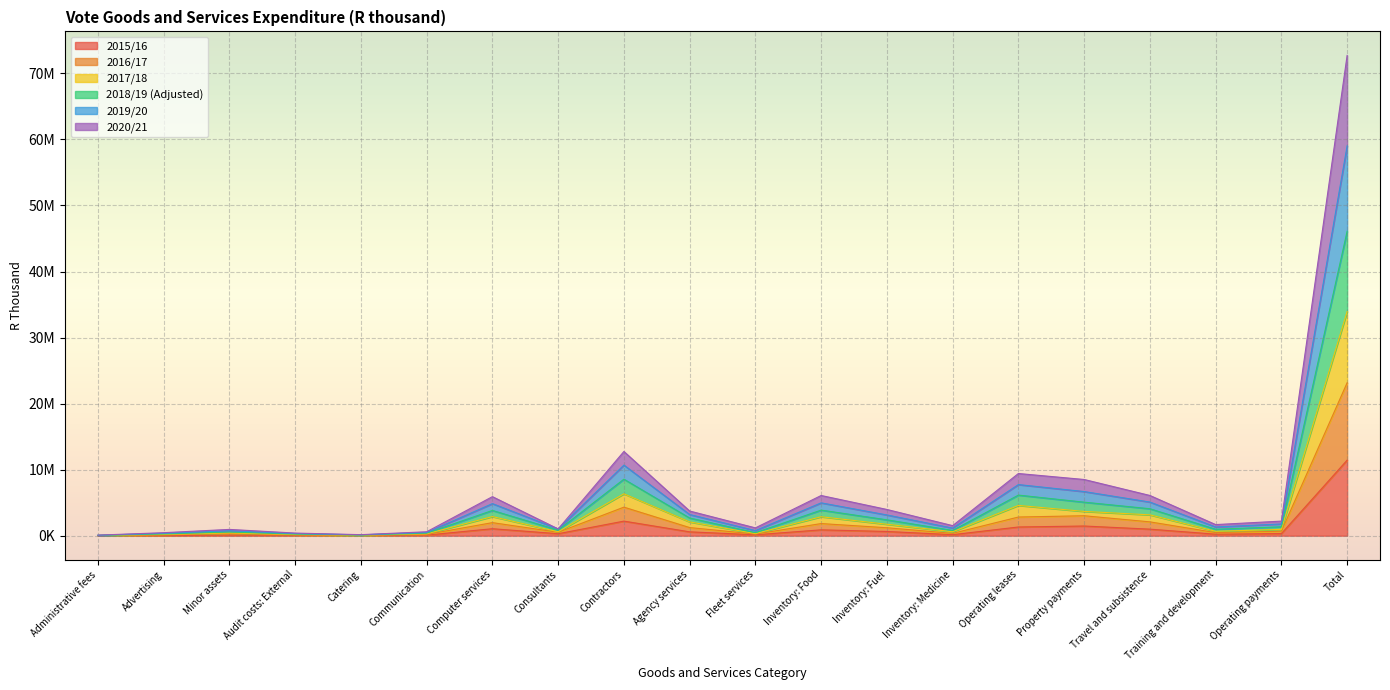

What are all the series names shown in the legend?

2015/16, 2016/17, 2017/18, 2018/19 (Adjusted), 2019/20, 2020/21